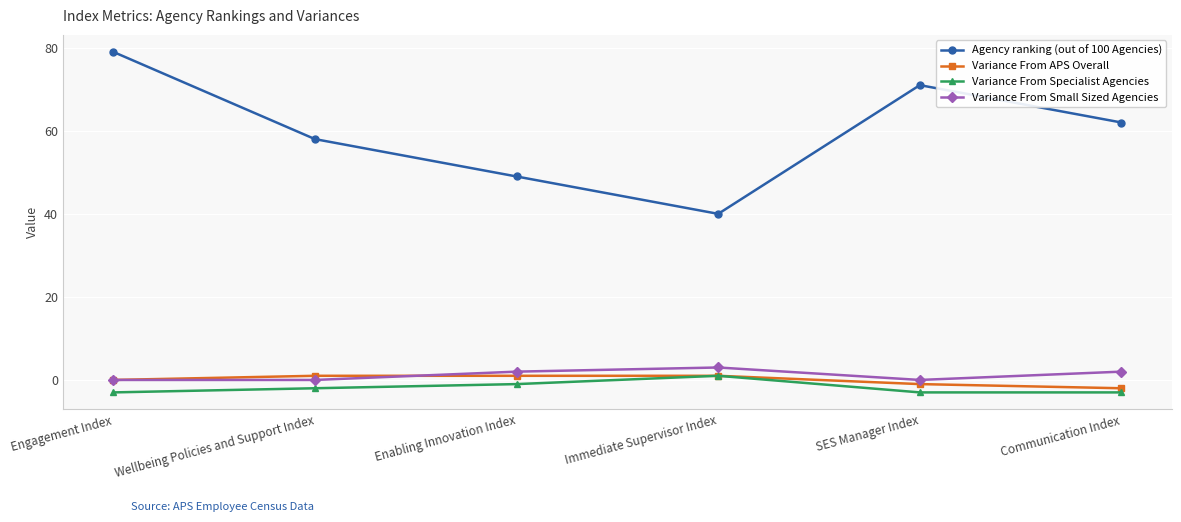

True or false: Variance From Small Sized Agencies and Agency ranking (out of 100 Agencies) cross at least once.

False